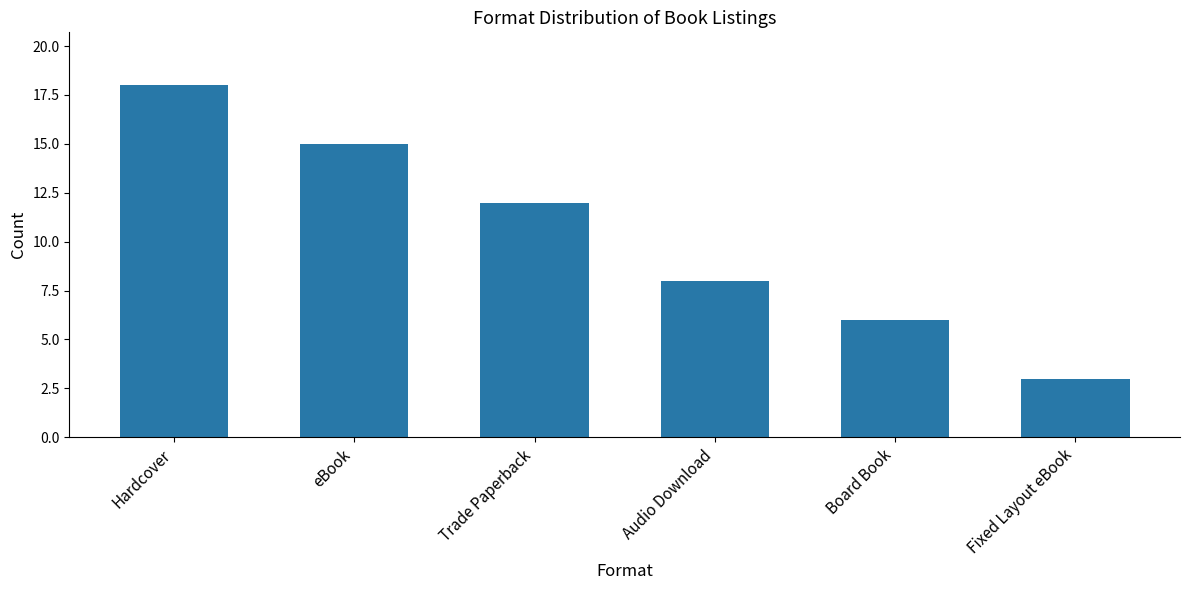

Reading left to right, what are all the values shown in this chart?

Hardcover=18	eBook=15	Trade Paperback=12	Audio Download=8	Board Book=6	Fixed Layout eBook=3